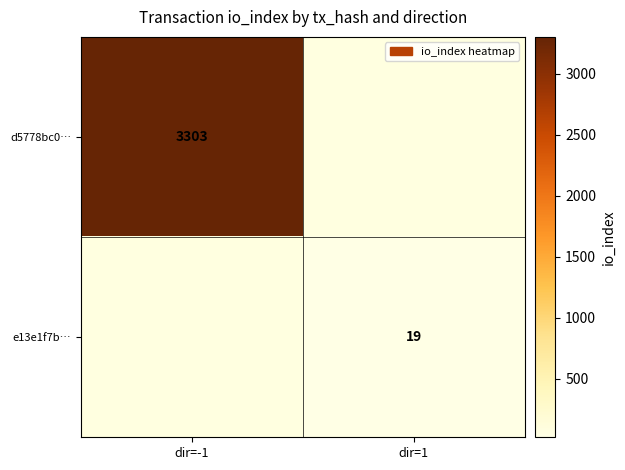

True or false: e13e1f7b… has a value of 19 at dir=1.

True